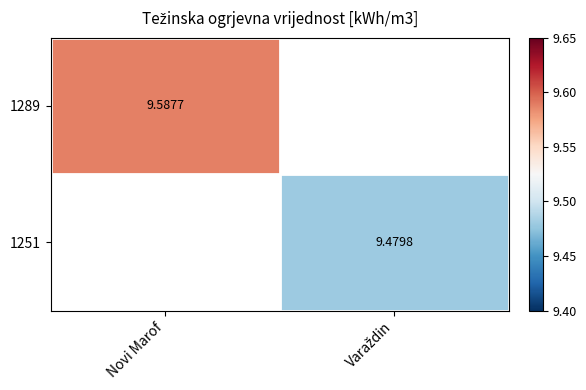

How many values in 1251 are above zero?

1